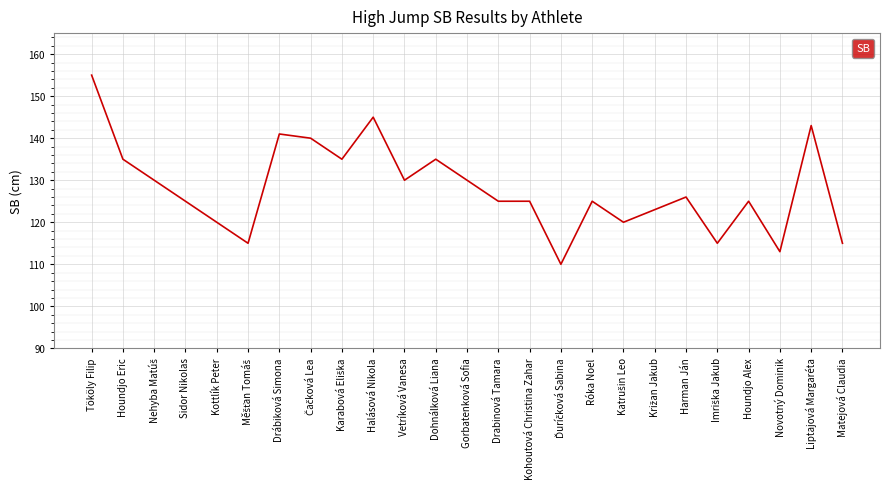

What is the approximate value at Gorbatenková Sofia, to the nearest 5?

130